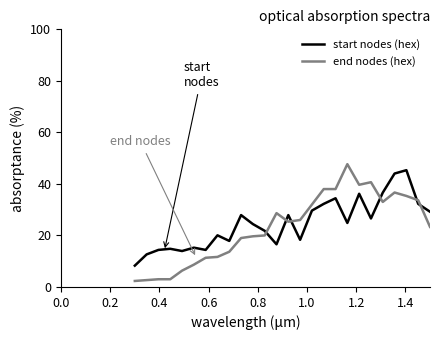

Which series has the largest range (max minus min)?

end nodes (hex)